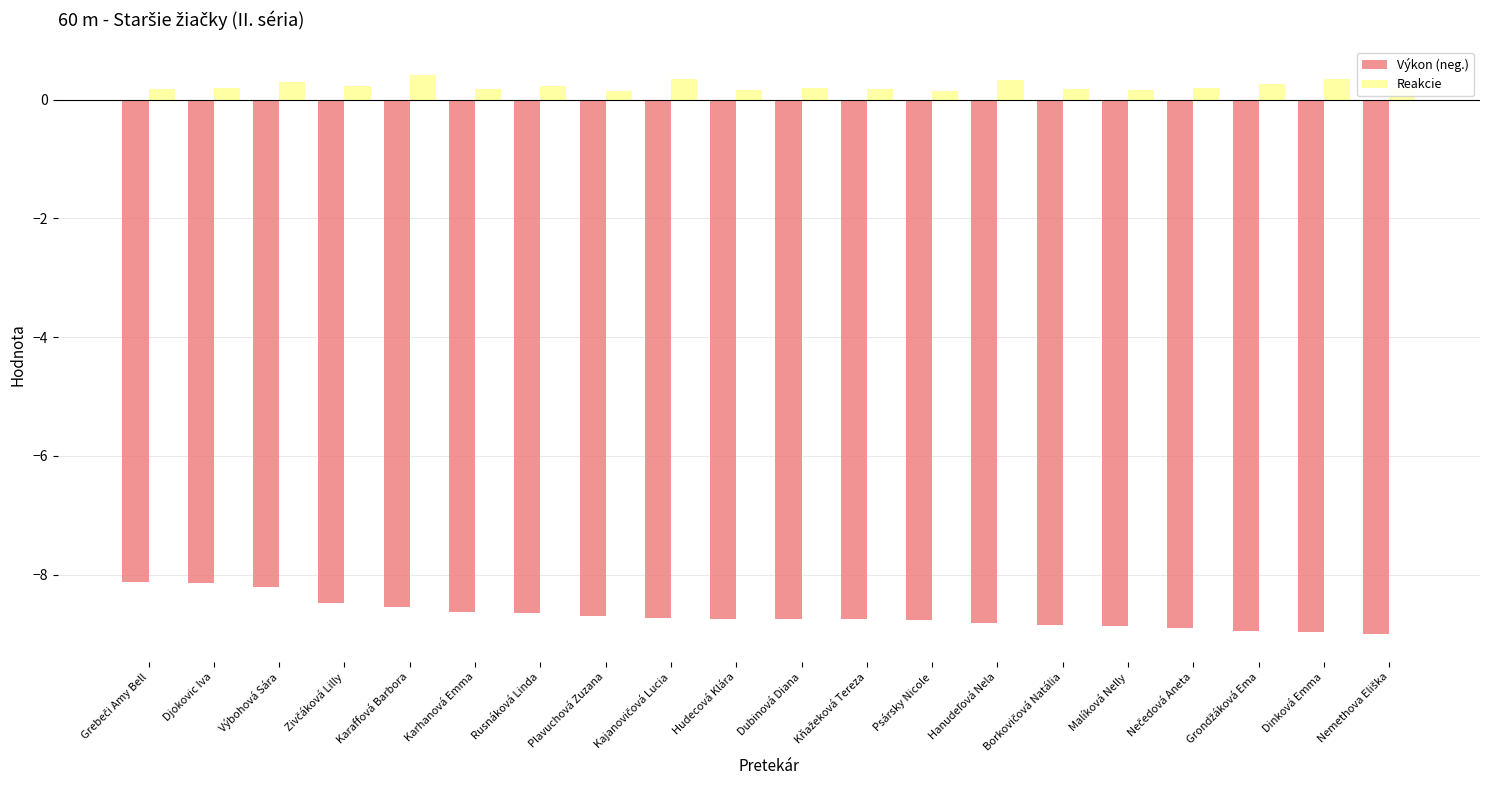

Which series has the largest total across all categories?

Reakcie